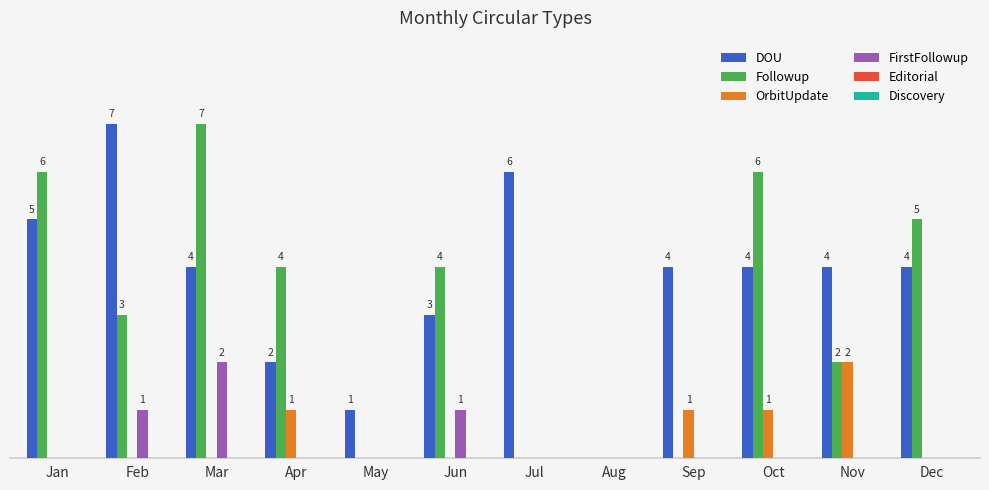

Which series changed the most between Apr and May?

Followup